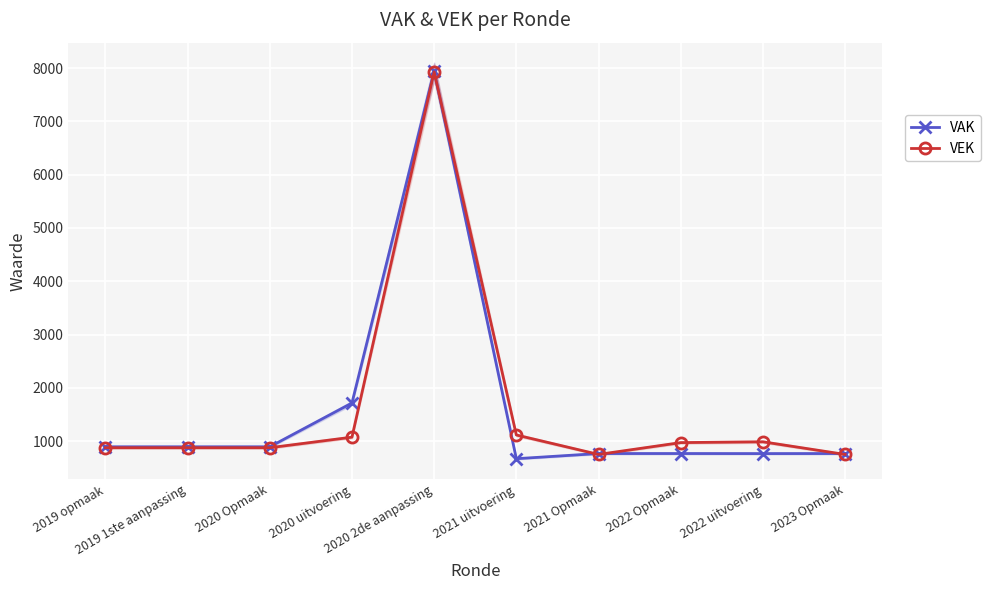

What position from the left is 2020 Opmaak?

3